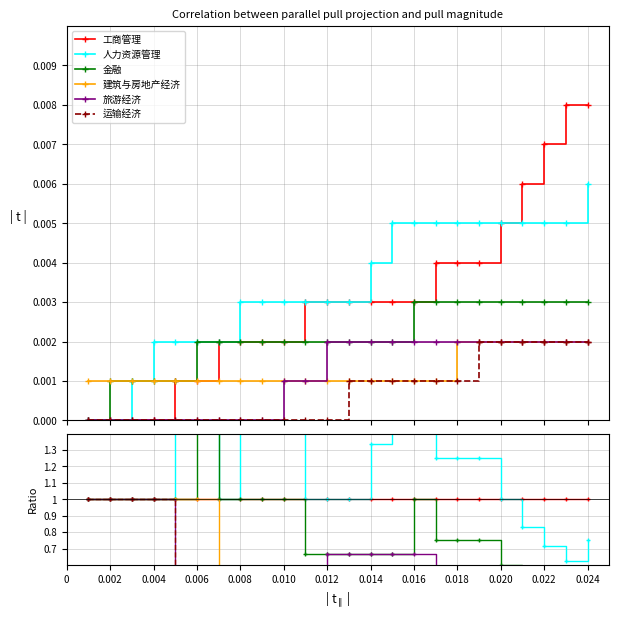

True or false: 运输经济 and 金融 cross at least once.

False